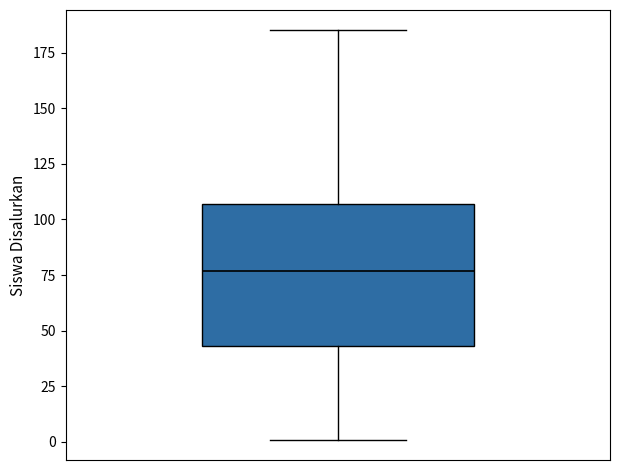

Where does the upper whisker of the box end on the y-axis? The values are not printed on the chart, so give them approximately, as read against the axis.

185